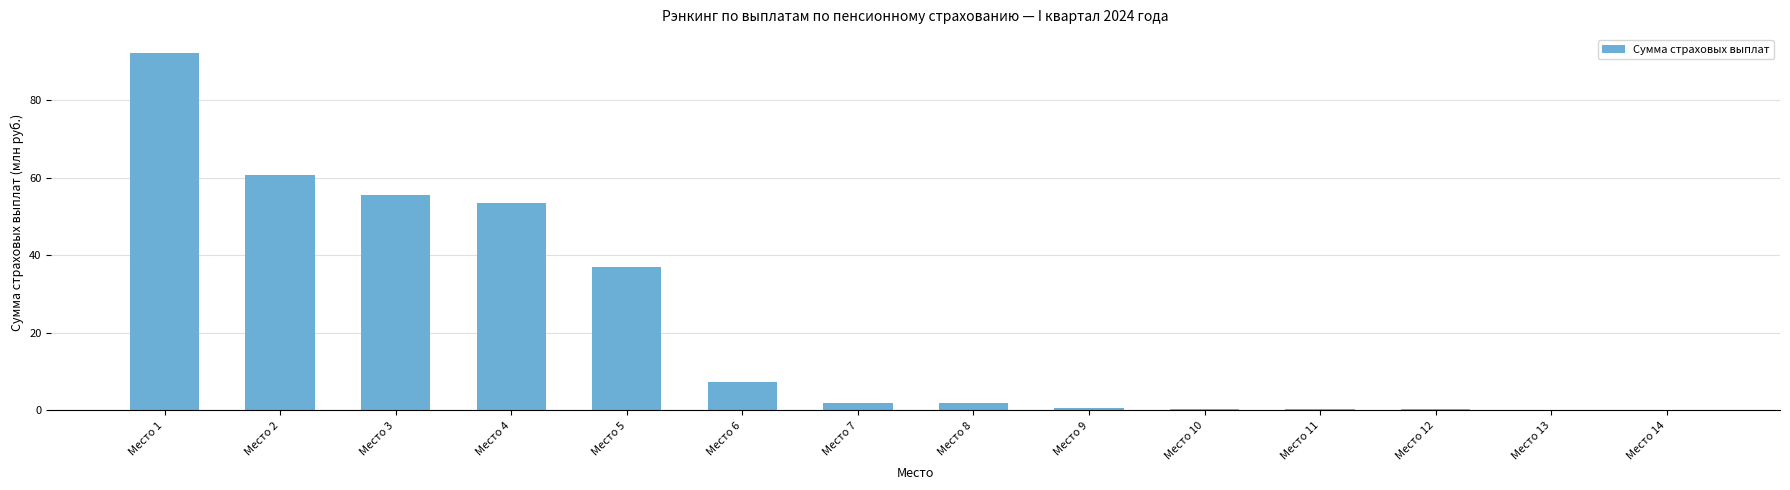

At which label is the value closest to 46?

Место 4